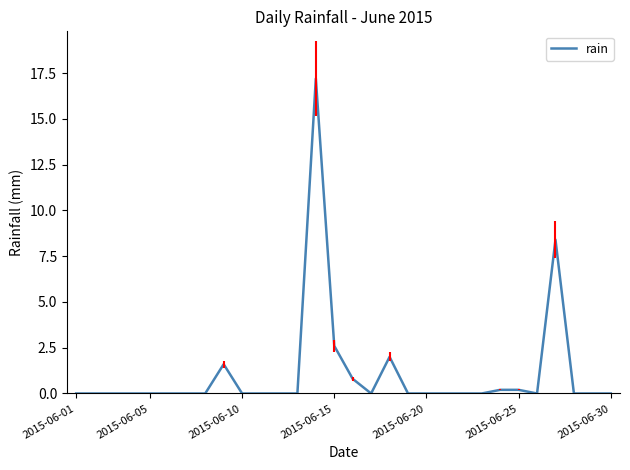

What is the maximum value shown in the chart?

17.2